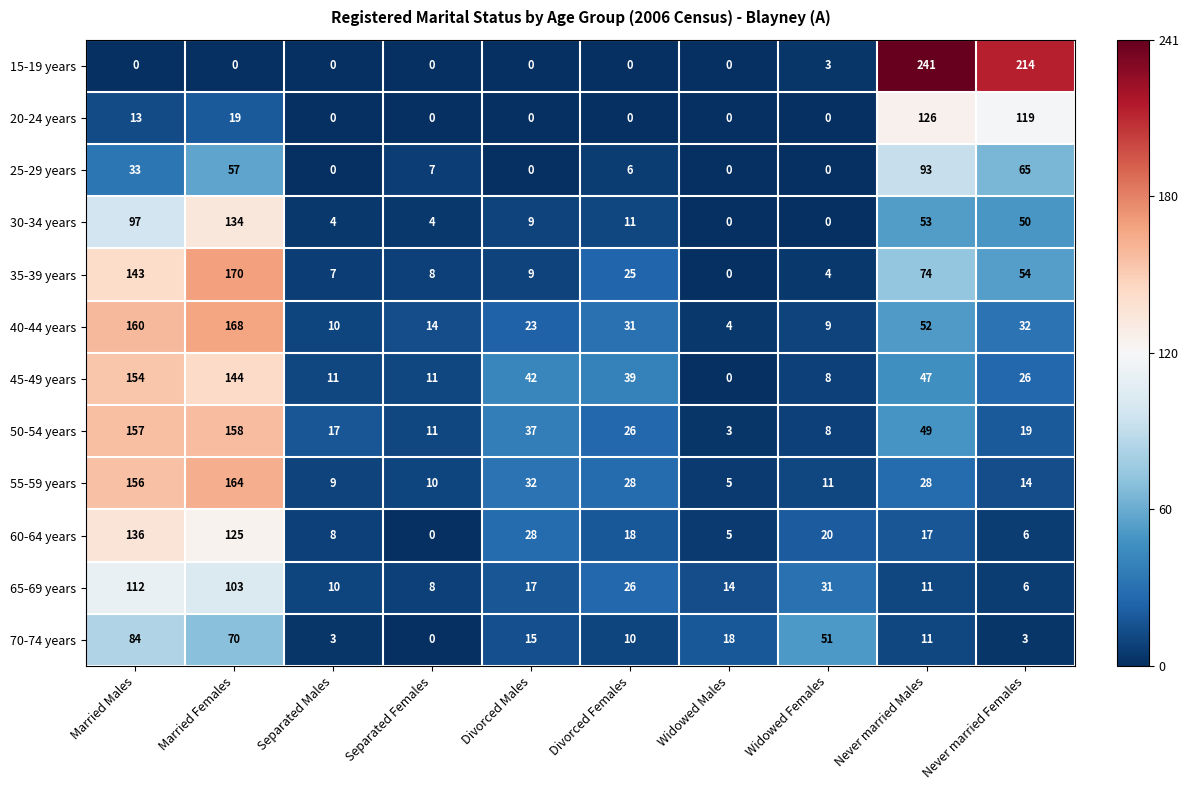

What is the approximate value of 45-49 years at Never married Males?

47